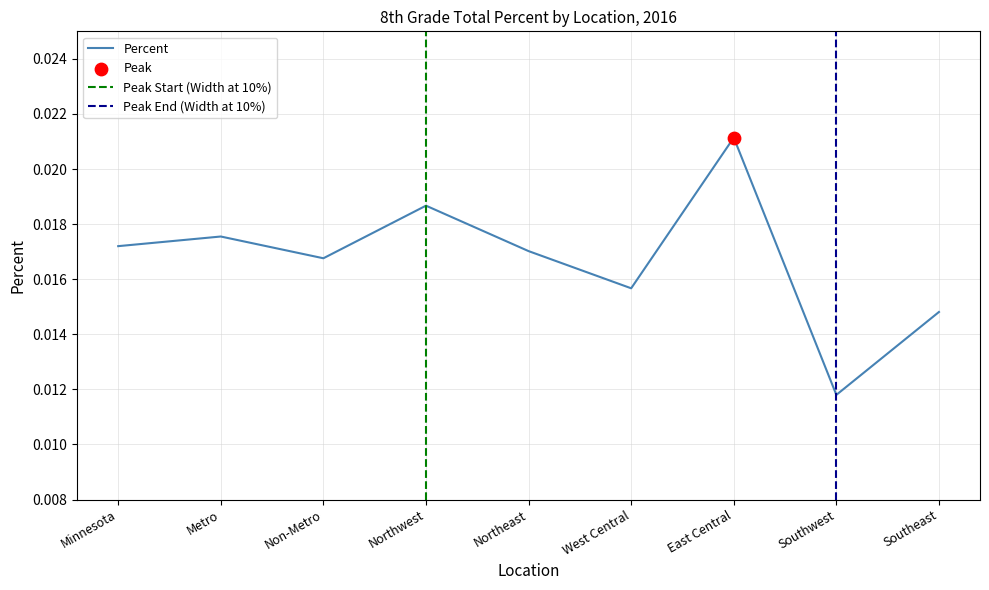

Which has a higher value, Northwest or Minnesota?

Northwest